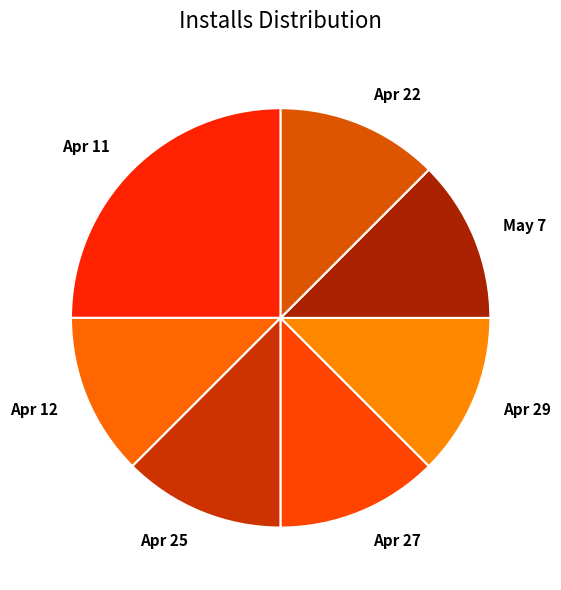

Which category has the biggest portion of the pie?

Apr 11